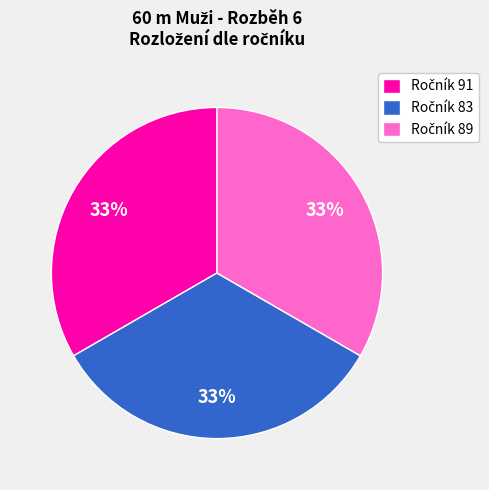

How many segments does this pie chart have?

3